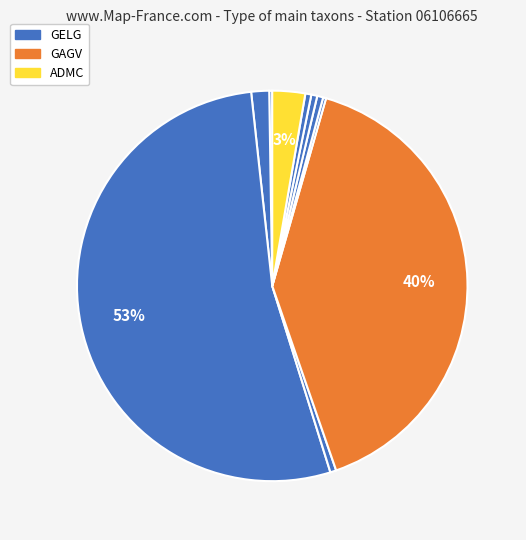

Count the number of slices in the pie.

10